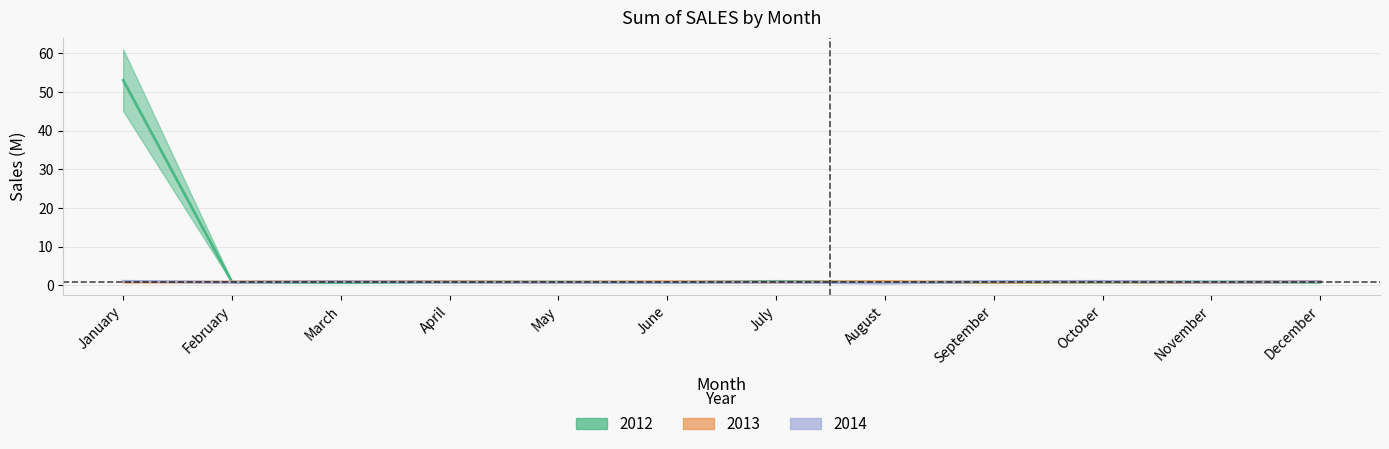

How many lines are shown in the chart?

3